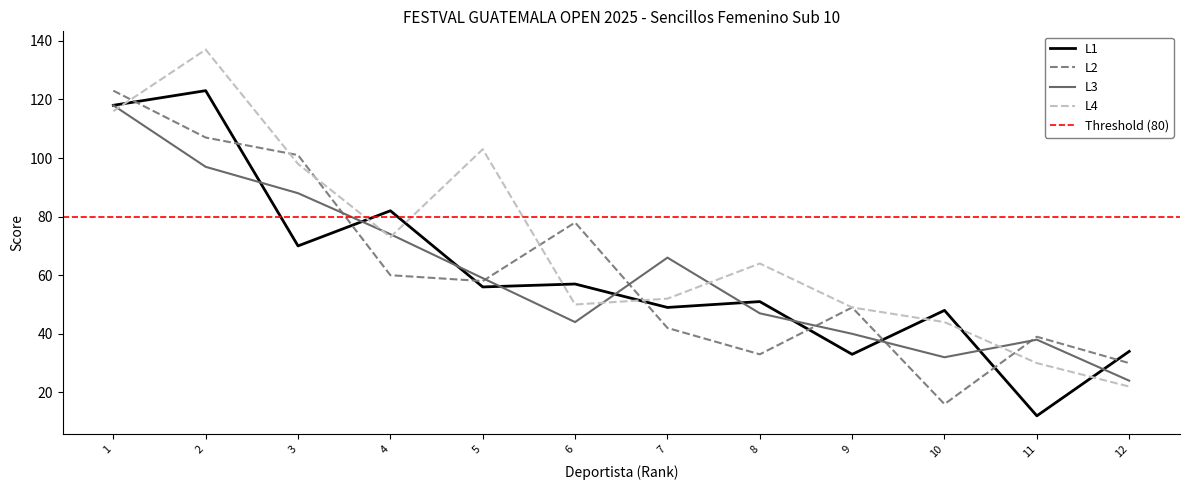

How many times do L4 and L3 cross each other?

6